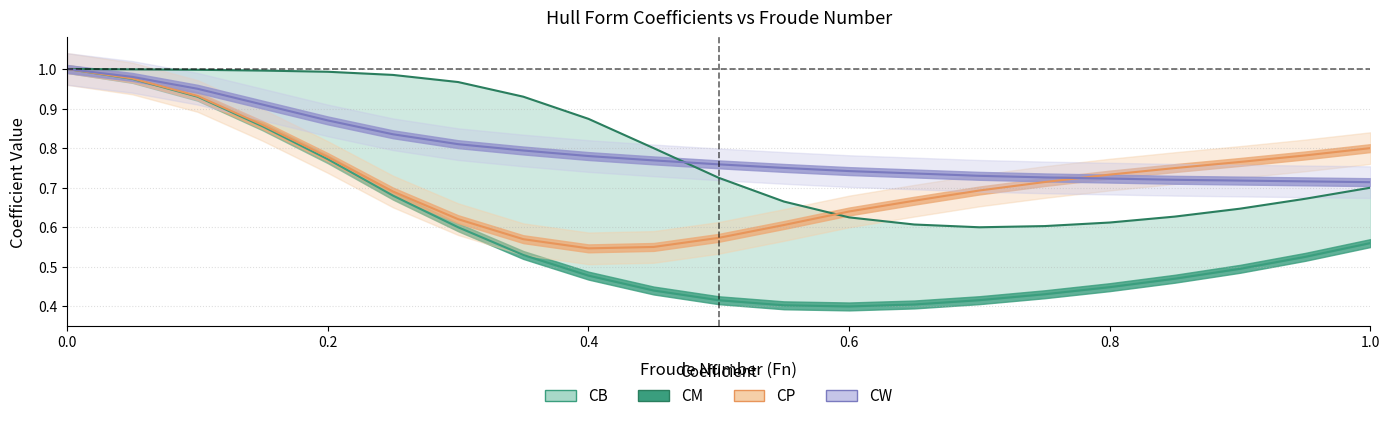

True or false: CW has a value of 0.9 at 0.15.

True